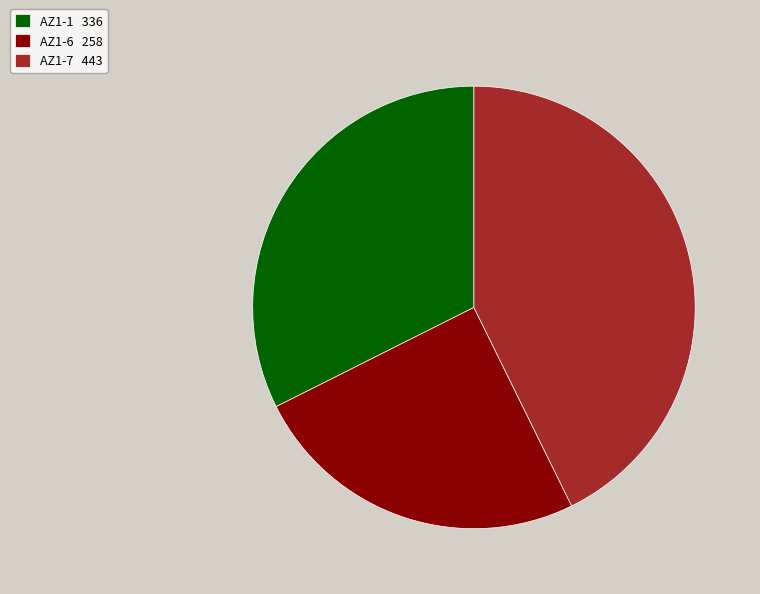

Do AZ1-6 258 and AZ1-1 336 together represent more than half of the pie?

Yes